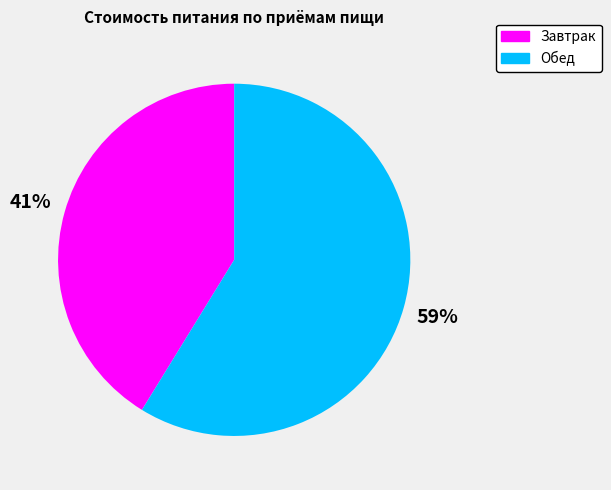

Which category has the smallest portion of the pie?

Завтрак